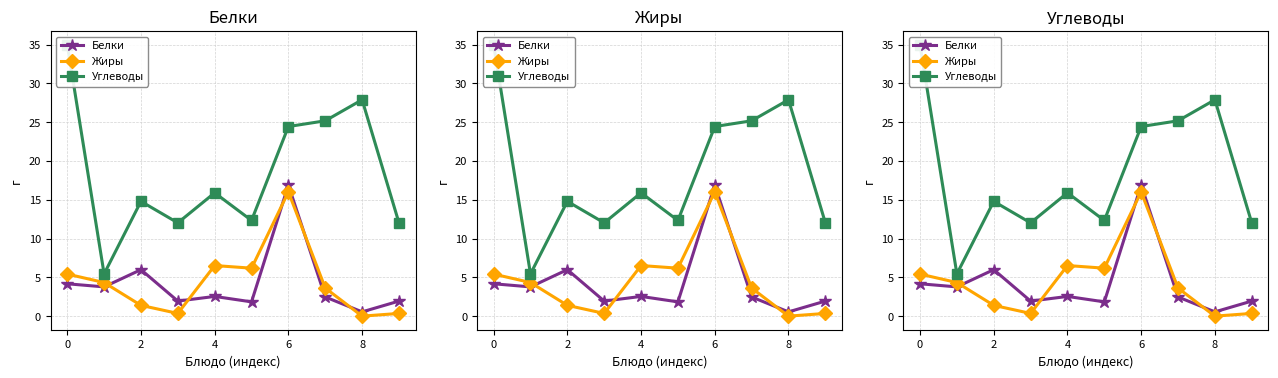

Which series changed the most between 0 and 9?

Углеводы